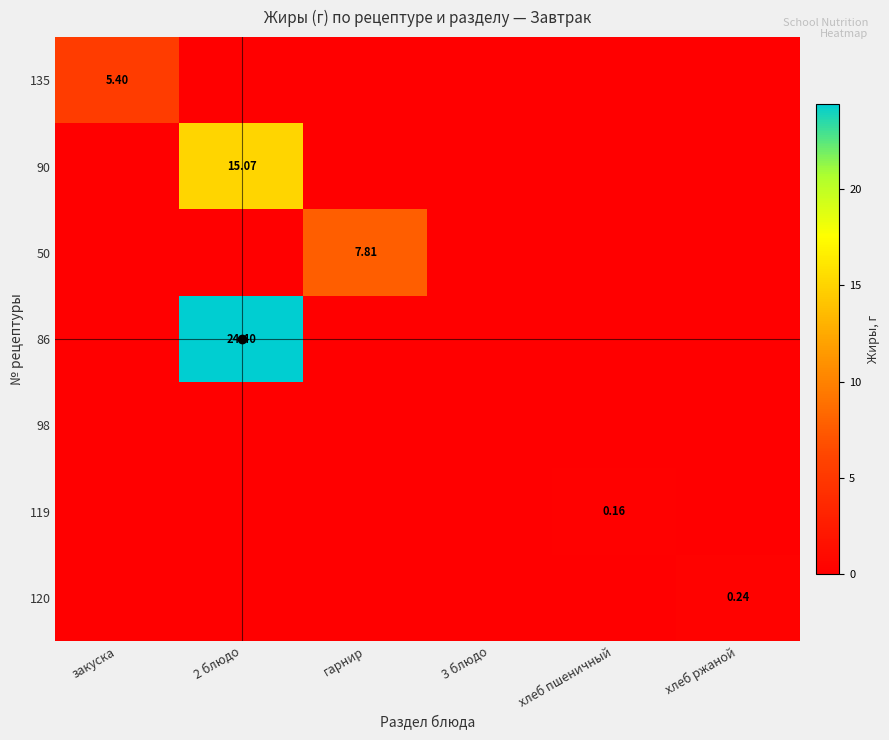

Is the value of 135 at закуска greater than the value of 120 at хлеб ржаной?

Yes